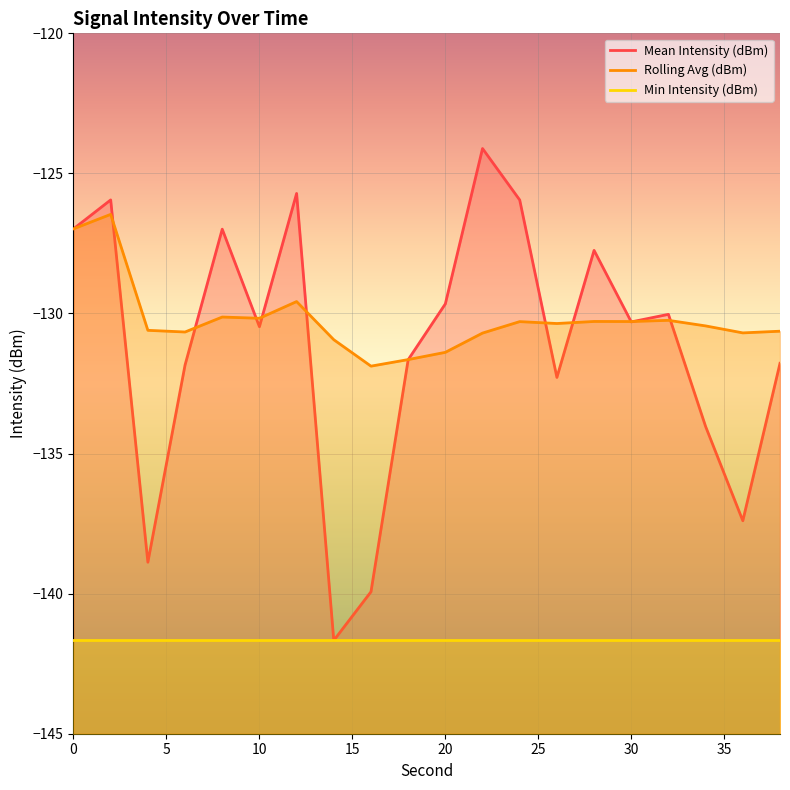

What is the minimum value shown in the chart?

-141.7